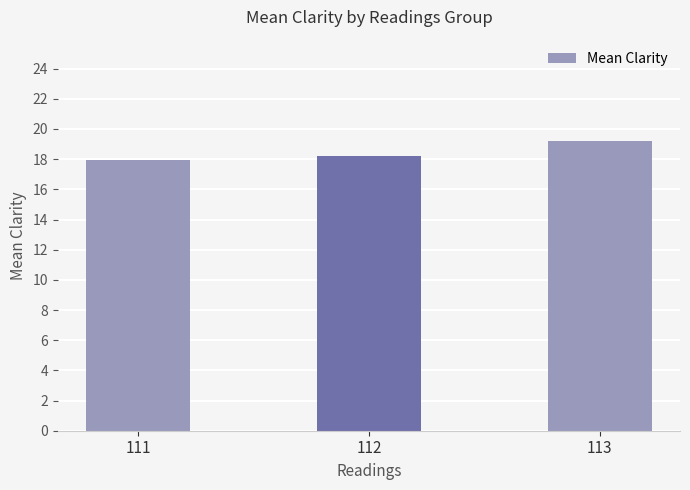

True or false: the data shows 26.0 at 113.

False